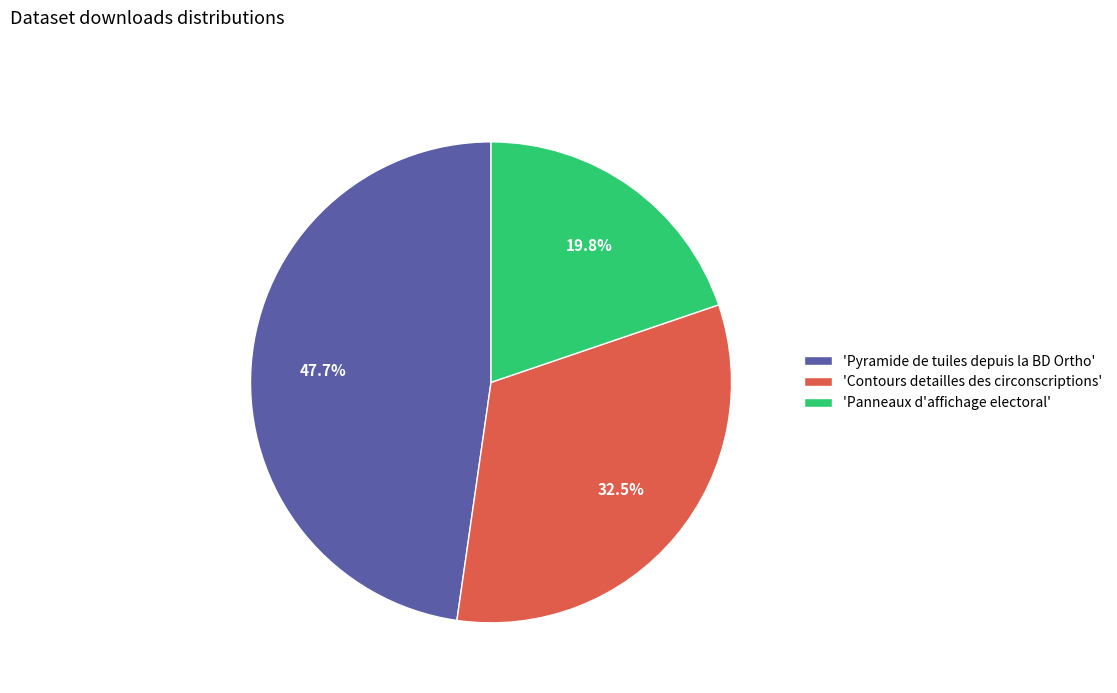

Which category has the smallest portion of the pie?

'Panneaux d'affichage electoral'